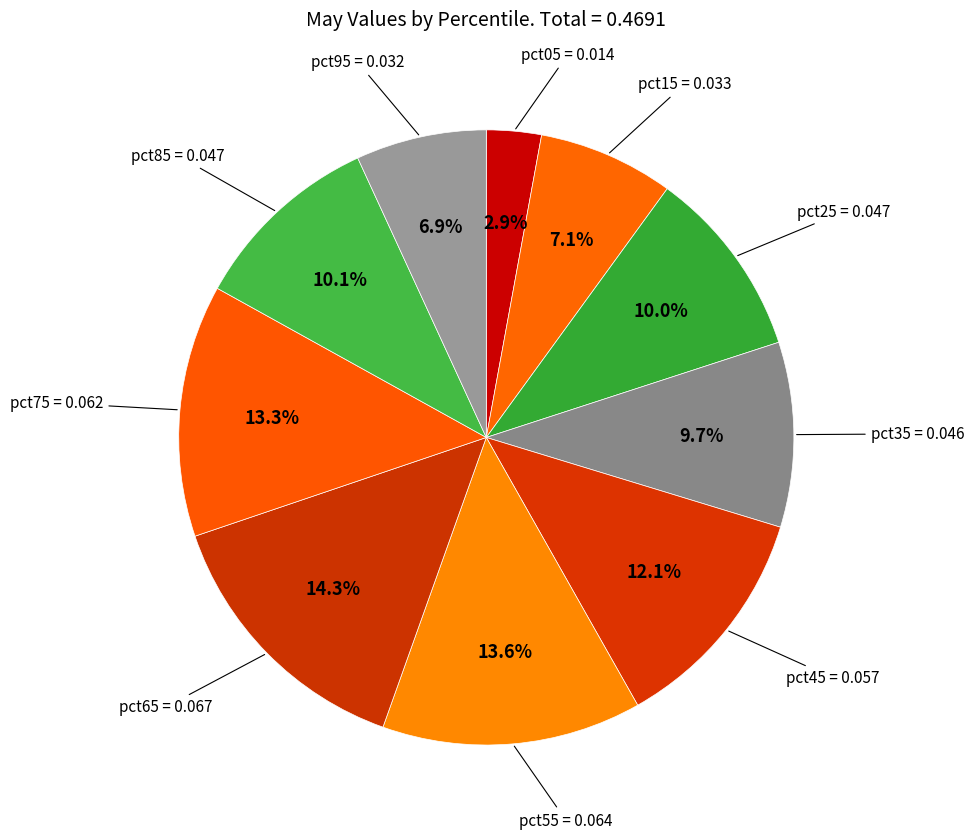

How many slices are in this pie chart?

10